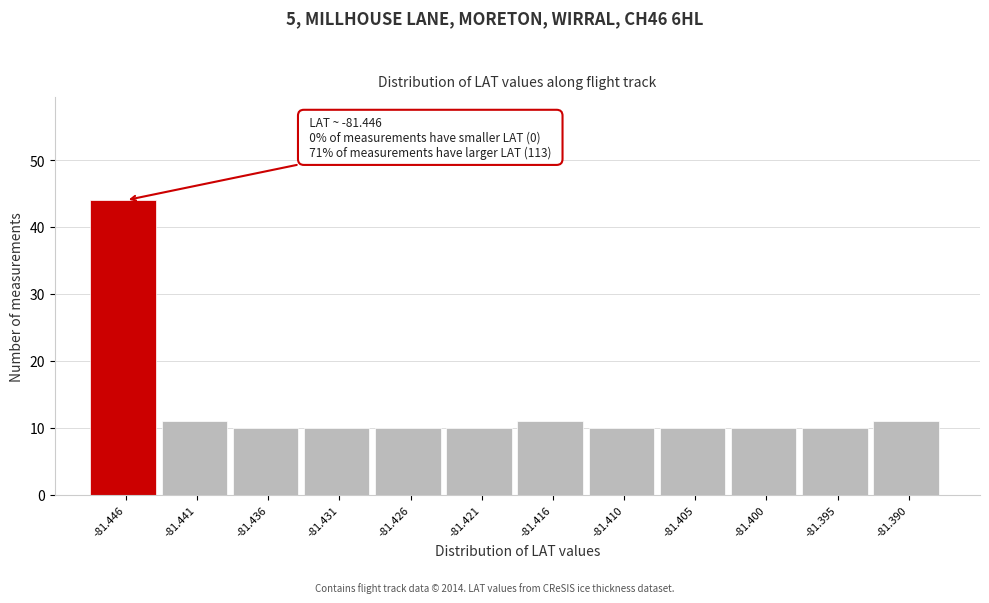

Reading left to right, transcribe all the data shown in this chart.

44	11	10	10	10	10	11	10	10	10	10	11